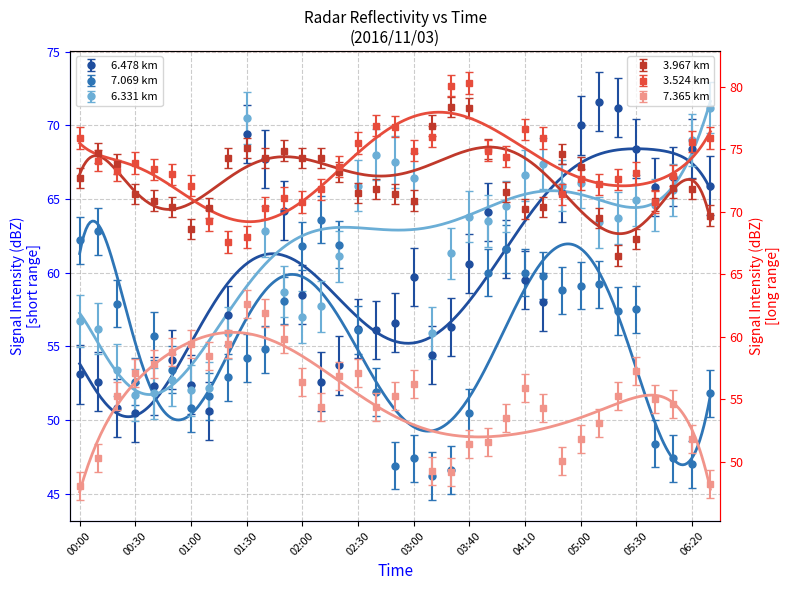

Rank the series by their maximum value, from highest to lowest.

3.524, 3.967, 6.478, 6.331, 7.069, 7.365